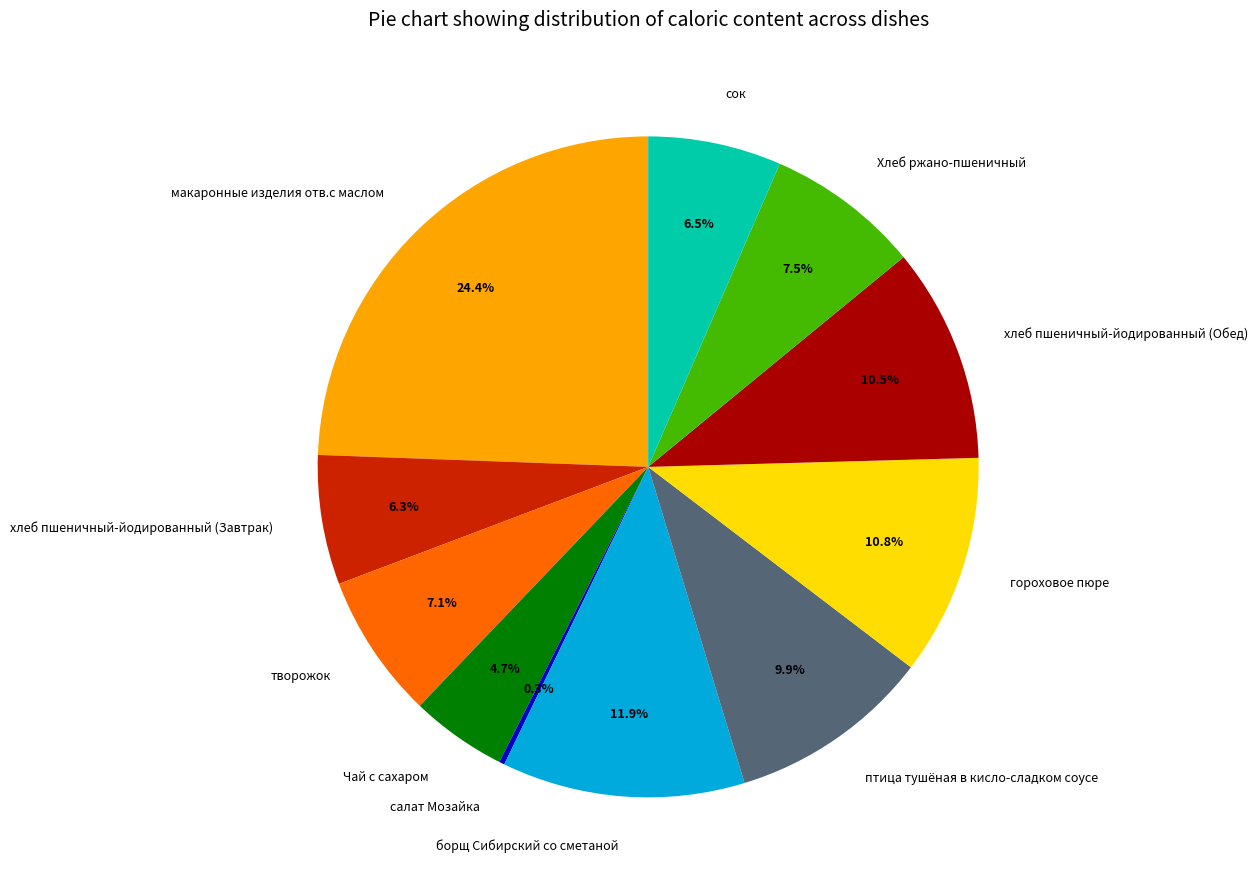

To the nearest percent, what is the difference between the largest and smallest slice percentages?

24%